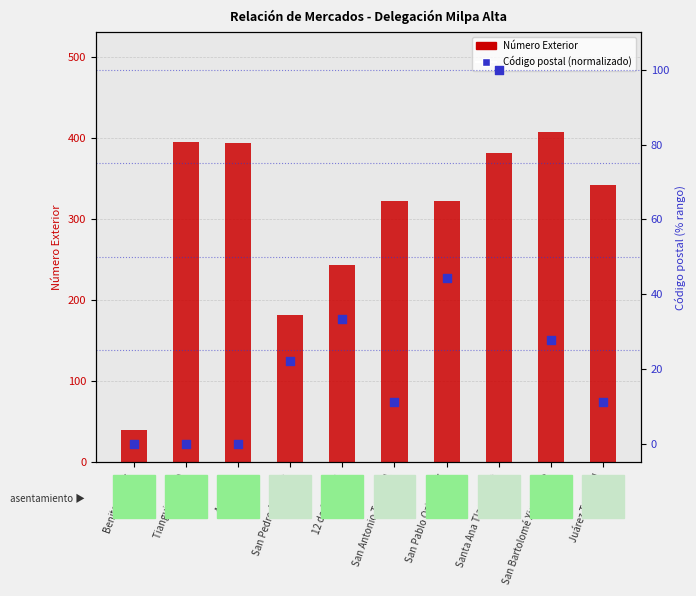

Which series has the largest total across all categories?

Número Exterior